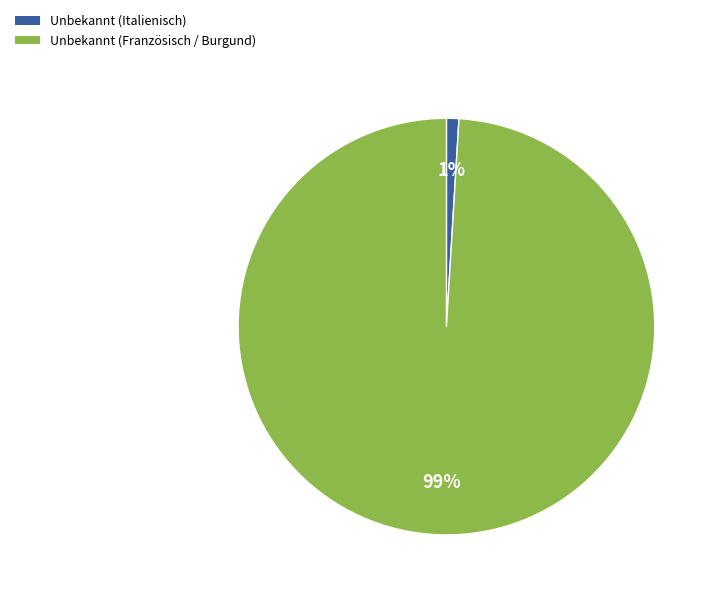

How many segments does this pie chart have?

2